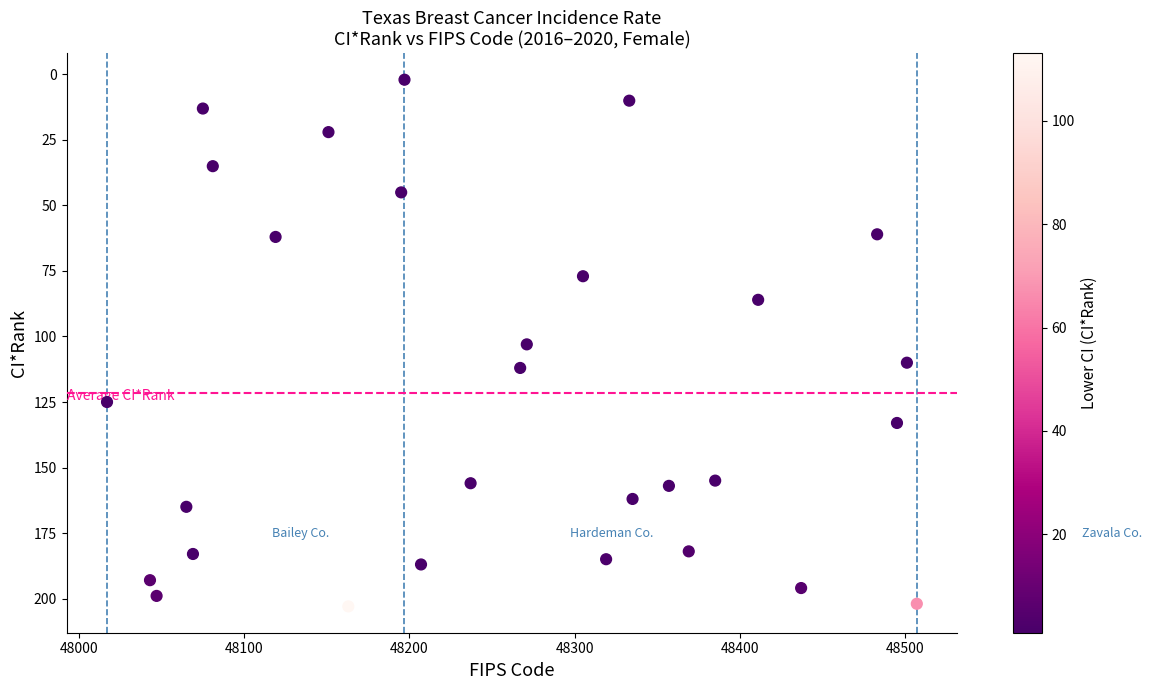

What is the range of X values (max minus min)?

490